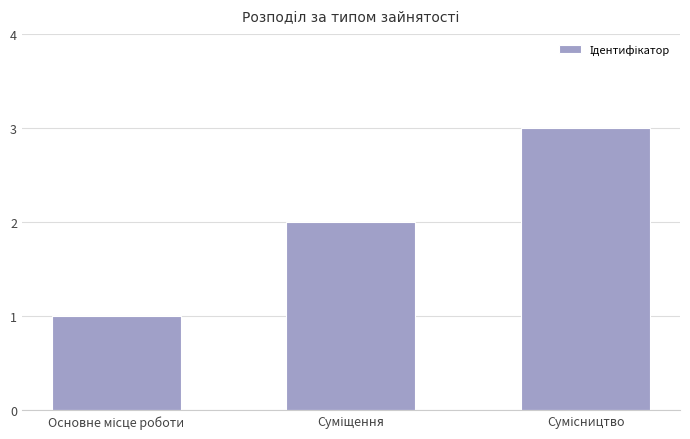

What is the maximum value shown in the chart?

3